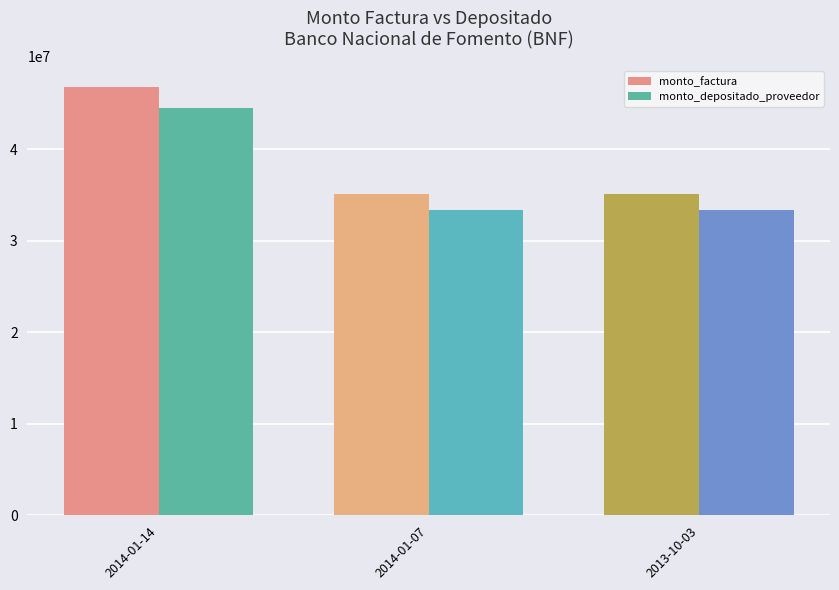

What is the spread (max minus min) of values at 2014-01-14?

2294051